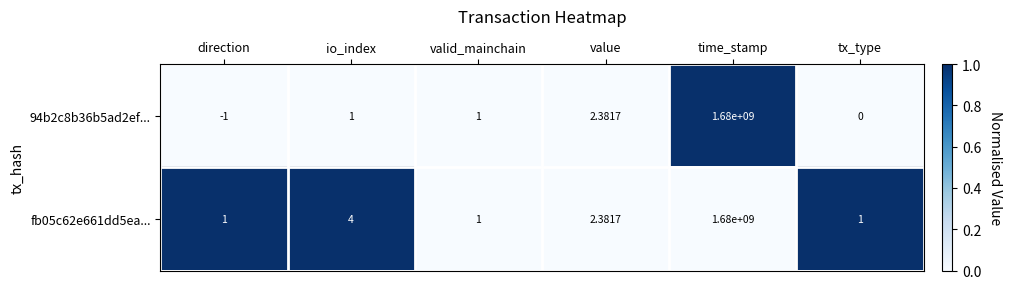

At which label does 94b2c8b36b5ad2ef... reach its minimum?

direction